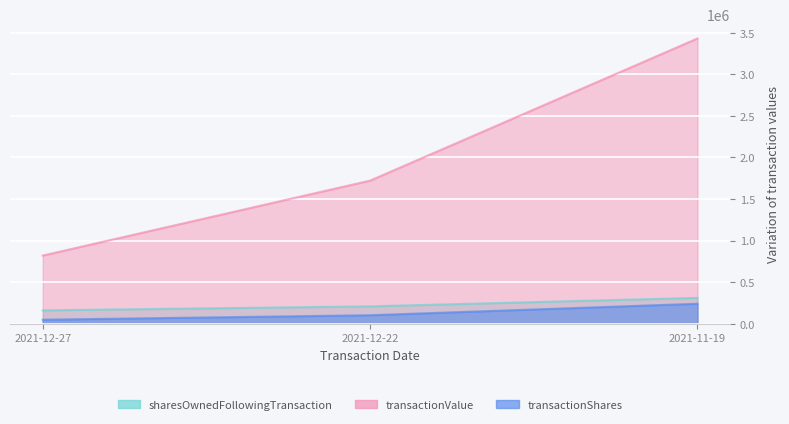

List the labels in order of sharesOwnedFollowingTransaction value, largest first.

2021-11-19, 2021-12-22, 2021-12-27